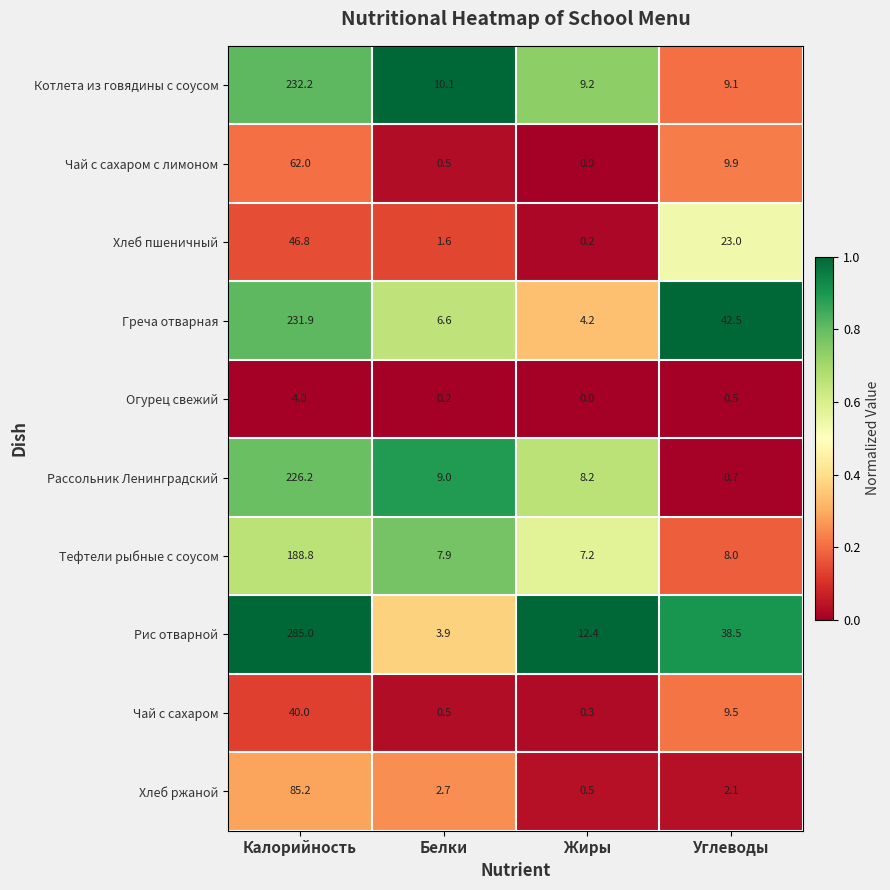

At how many categories does at least one series exceed 0?

4